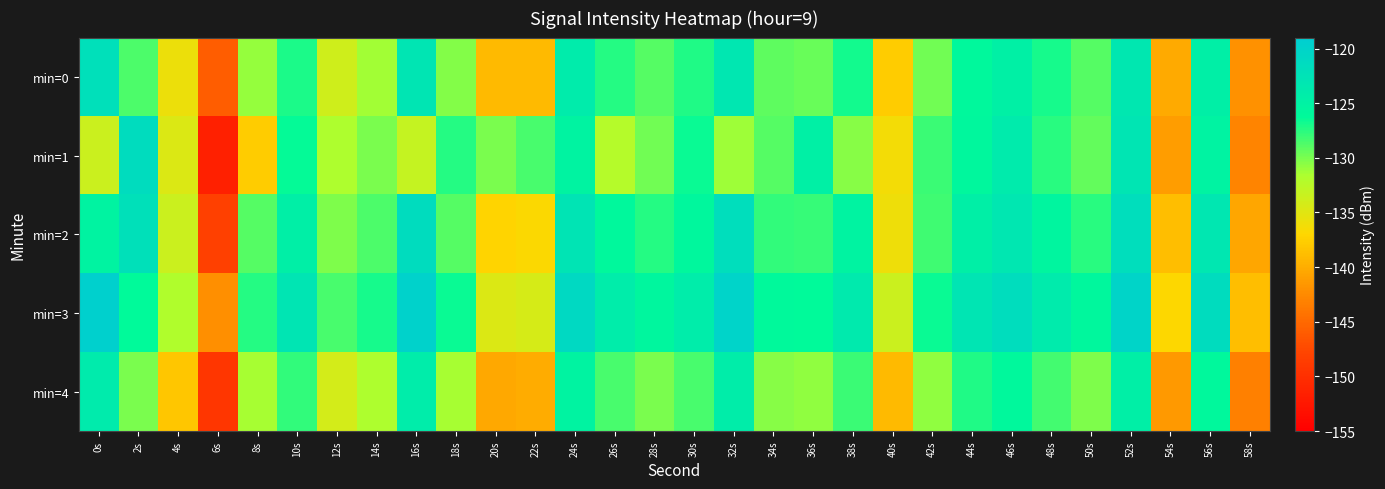

What is the total value across all series at 2s?

-628.5